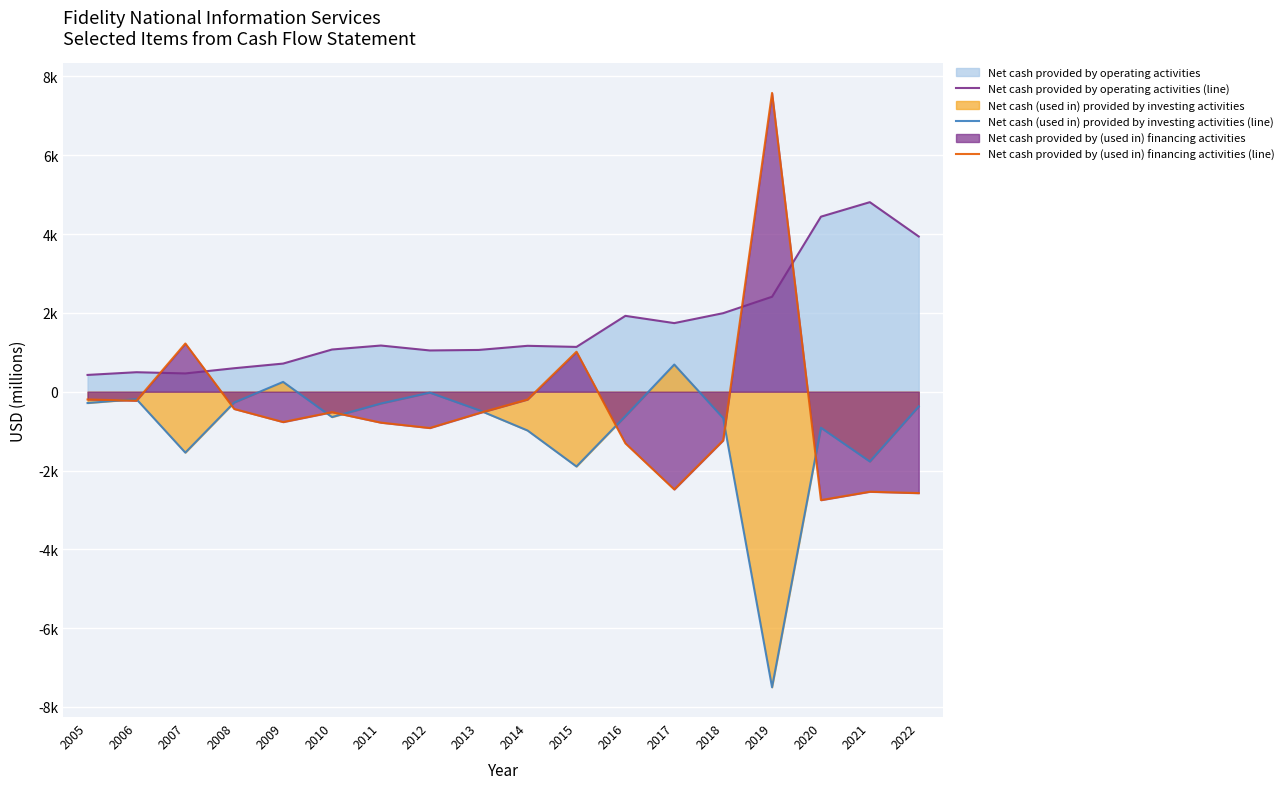

In Net cash provided by (used in) financing activities (line), how many points are higher than both neighbors (excluding endpoints)?

5